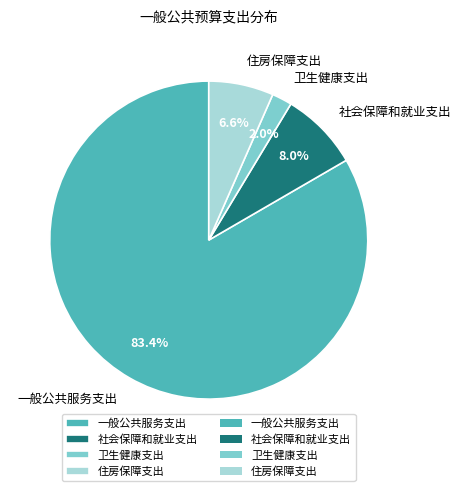

How many segments does this pie chart have?

4